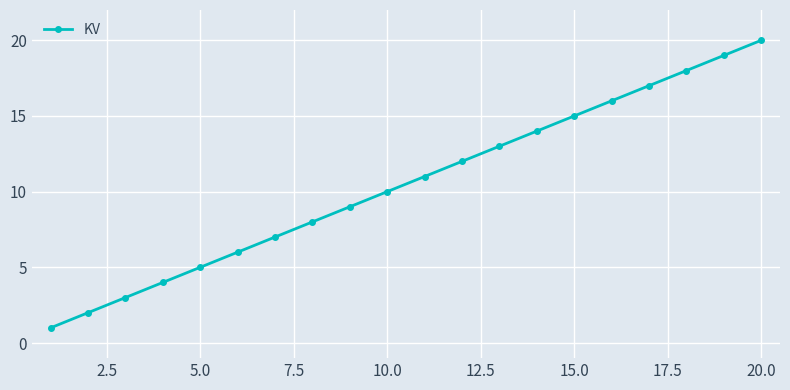

True or false: there are more than 1 points higher than both neighbors.

False